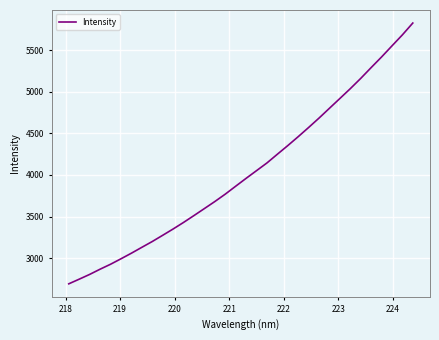

What is the greatest value displayed?

5826.3